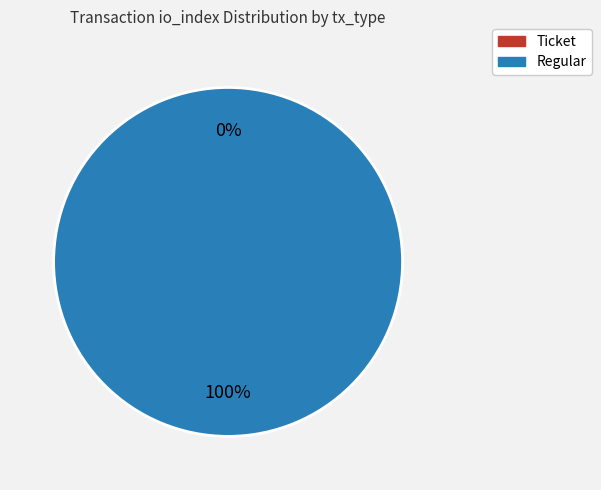

To the nearest percent, what is the difference between the largest and smallest slice percentages?

100%